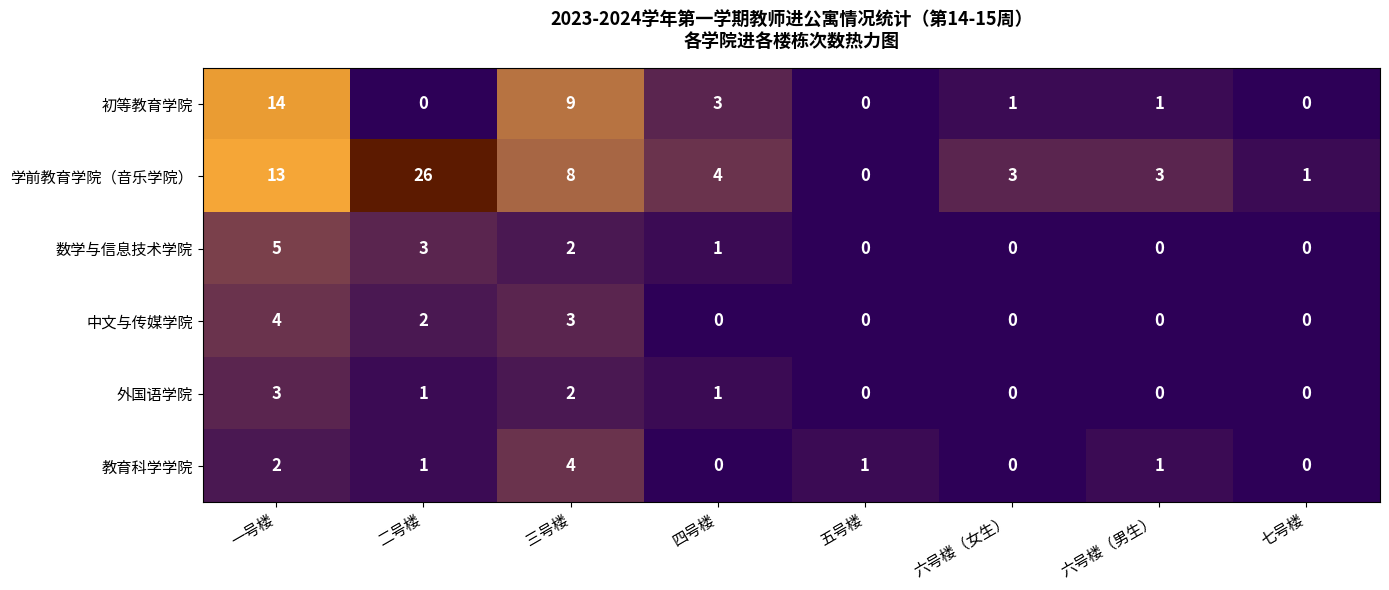

True or false: 学前教育学院（音乐学院） has a value of 0 at 五号楼.

True